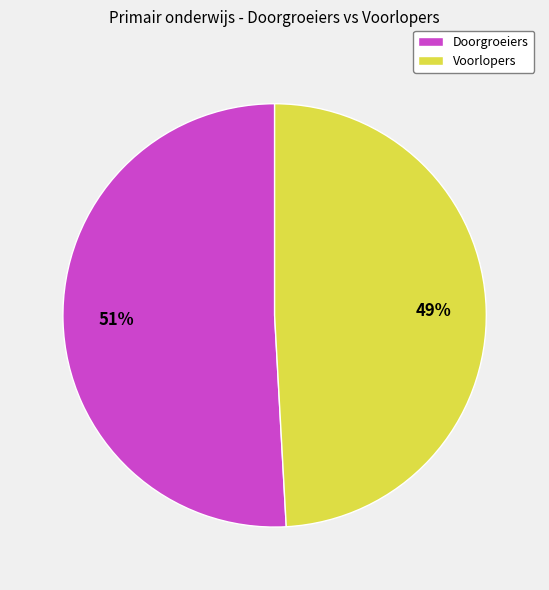

To the nearest percent, what is the difference between the Doorgroeiers and Voorlopers slice percentages?

2%